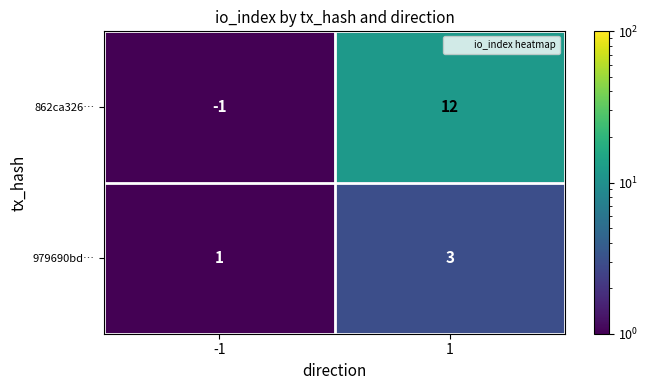

Reading left to right, transcribe all the data shown in this chart.

862ca326…: -1=-1	1=12
979690bd…: -1=1	1=3